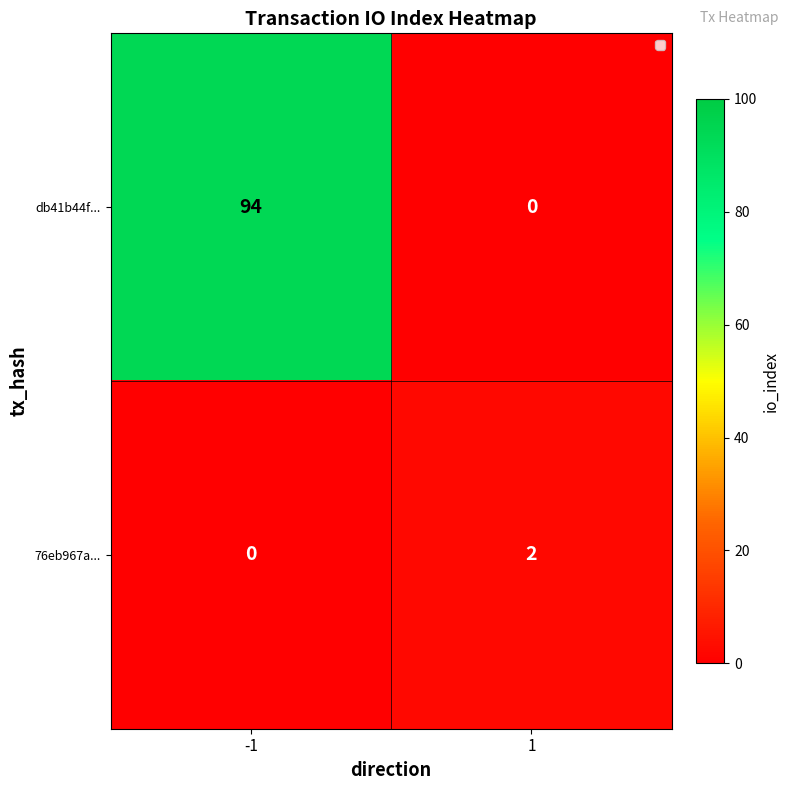

What is the approximate value of db41b44f... at -1, to the nearest 5?

95